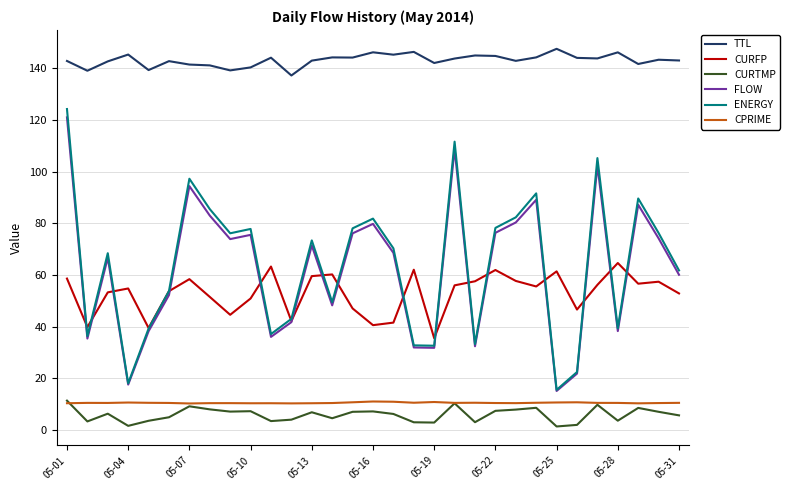

Which series has the largest total across all categories?

TTL